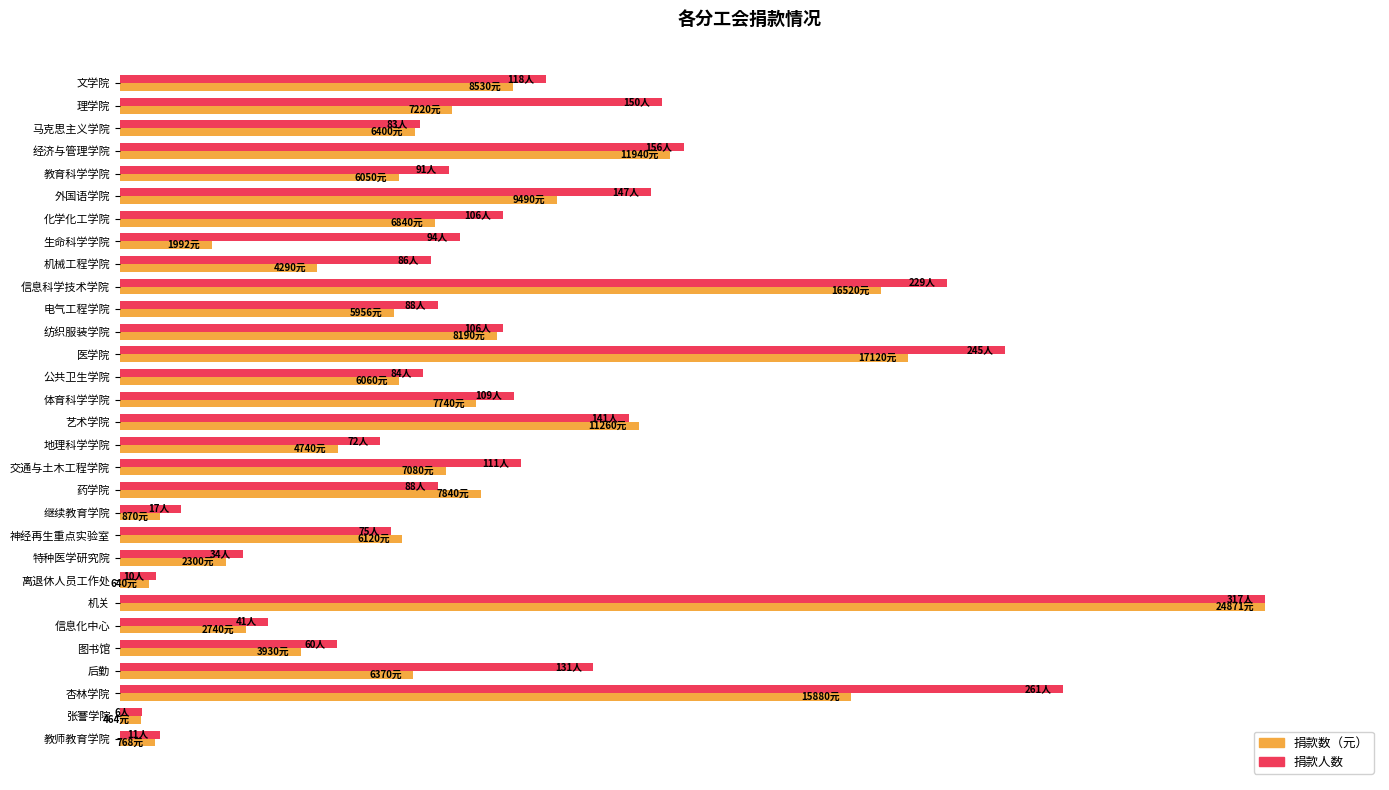

List the series in order of their overall mean, highest first.

捐款人数, 捐款数（元）